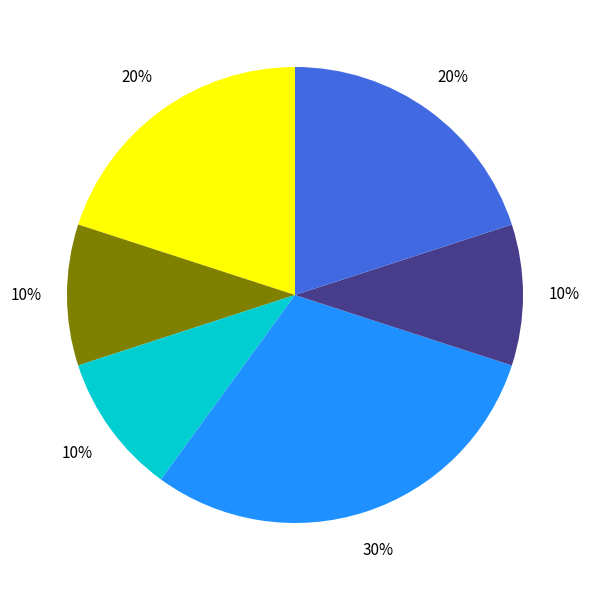

How many slices are in this pie chart?

6